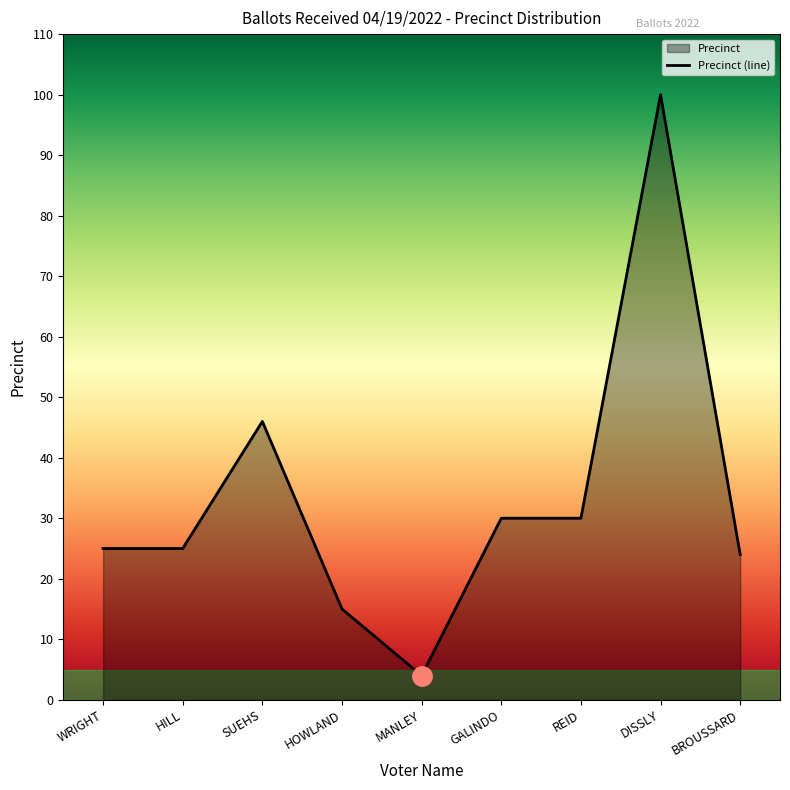

Approximately how many times larger is the value at REID compared to HOWLAND?

2.0